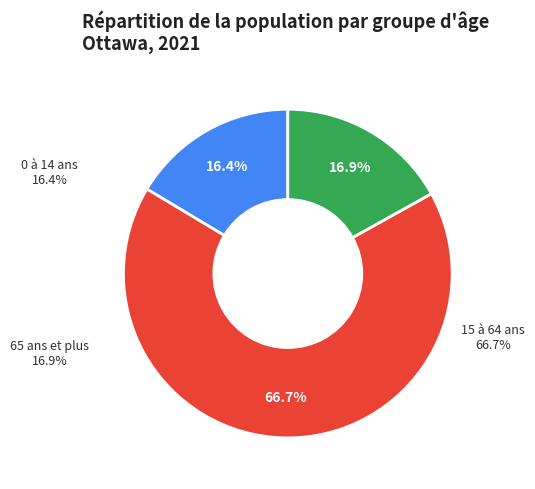

Does 65 ans et plus account for over 50% of the chart?

No